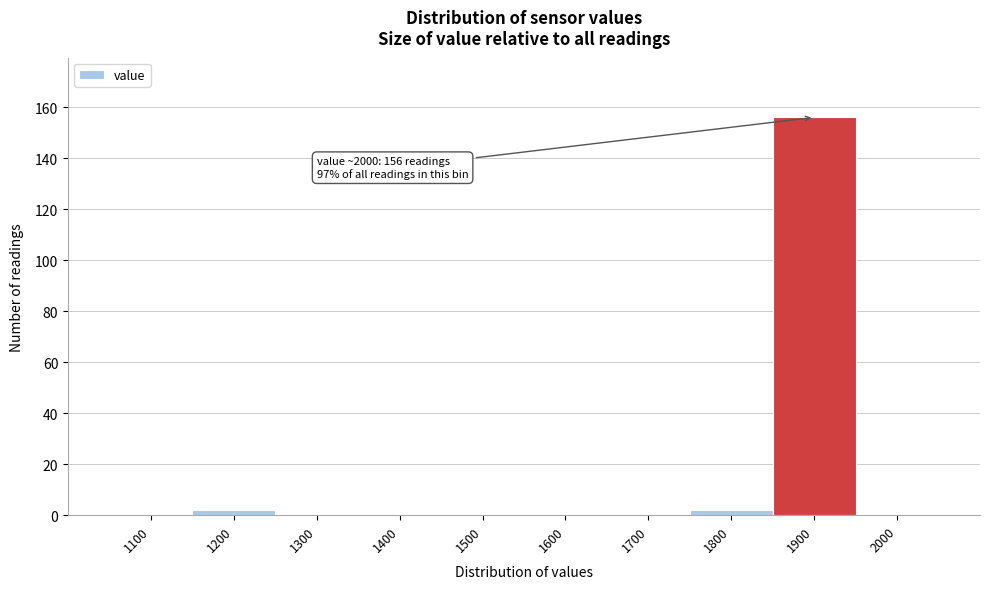

Reading left to right, transcribe all the data shown in this chart.

1100=0	1200=2	1300=0	1400=0	1500=0	1600=0	1700=0	1800=2	1900=156	2000=0